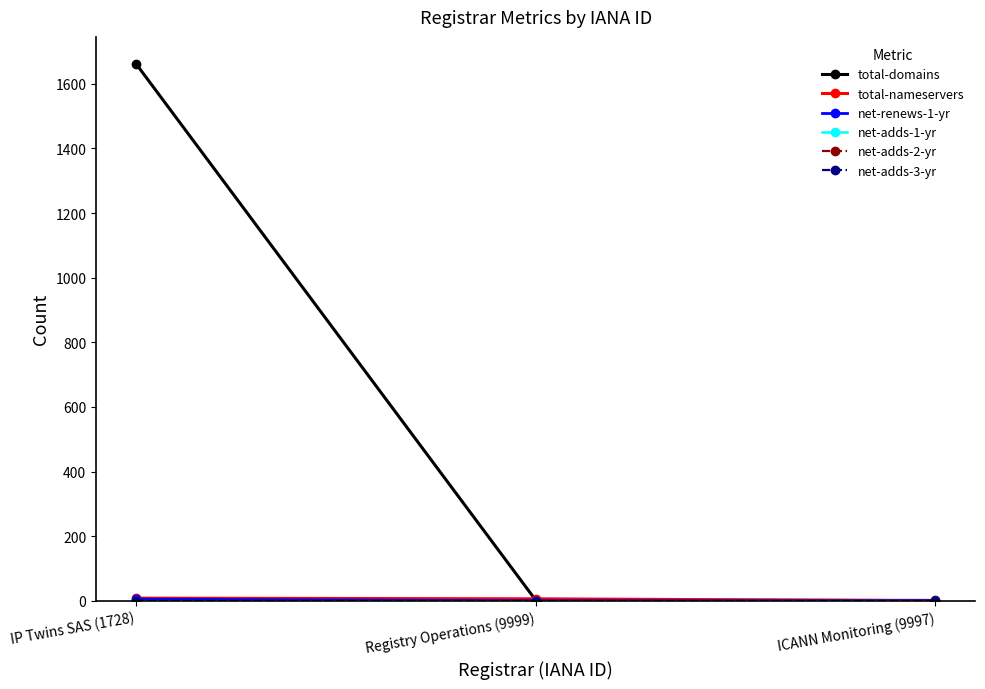

Where is total-domains nearest to the value 831?

Registry Operations (9999)